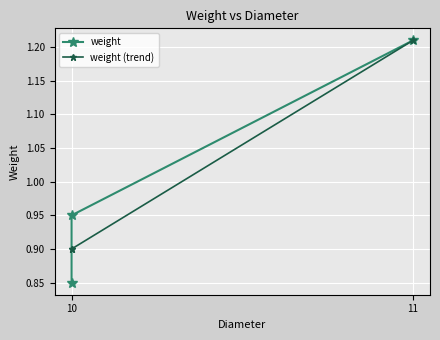

Reading left to right, list all the values displayed in this chart.

weight: 0.8	0.9	1.2
weight (trend): 0.9	0.9	1.2